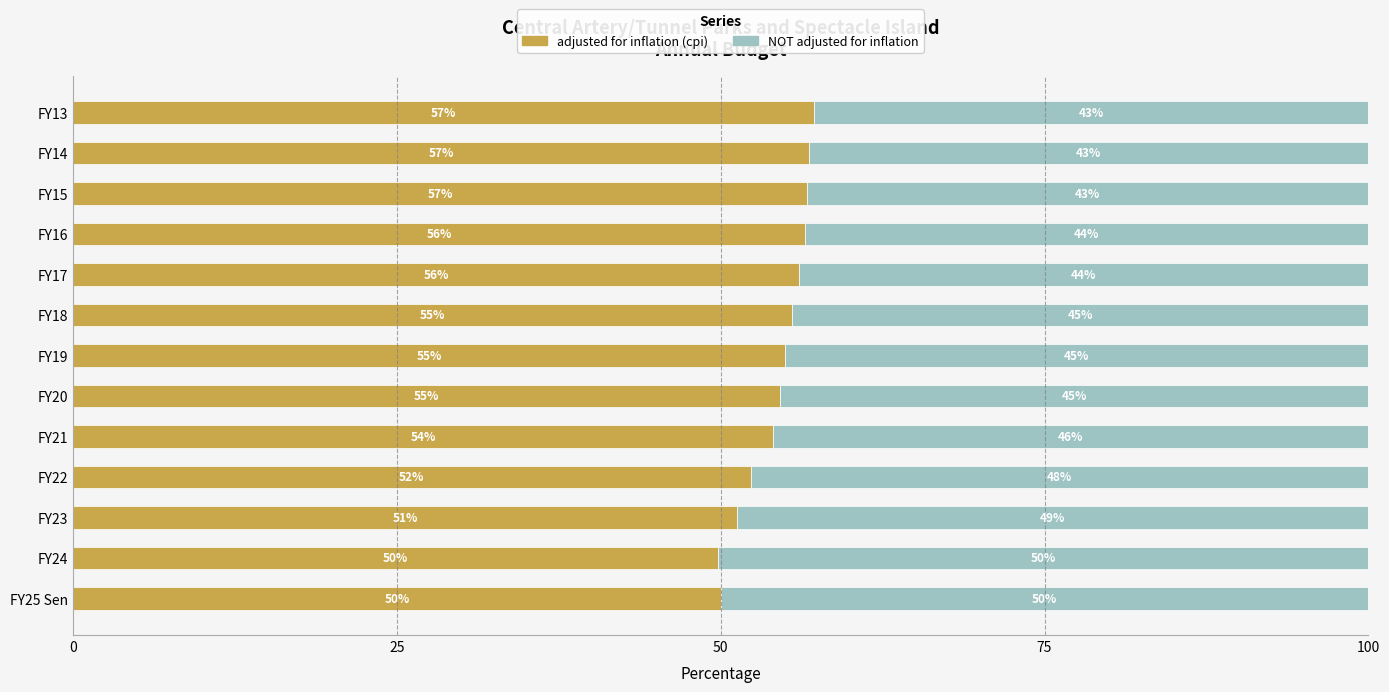

What is the maximum value for adjusted for inflation (cpi)?

57.2